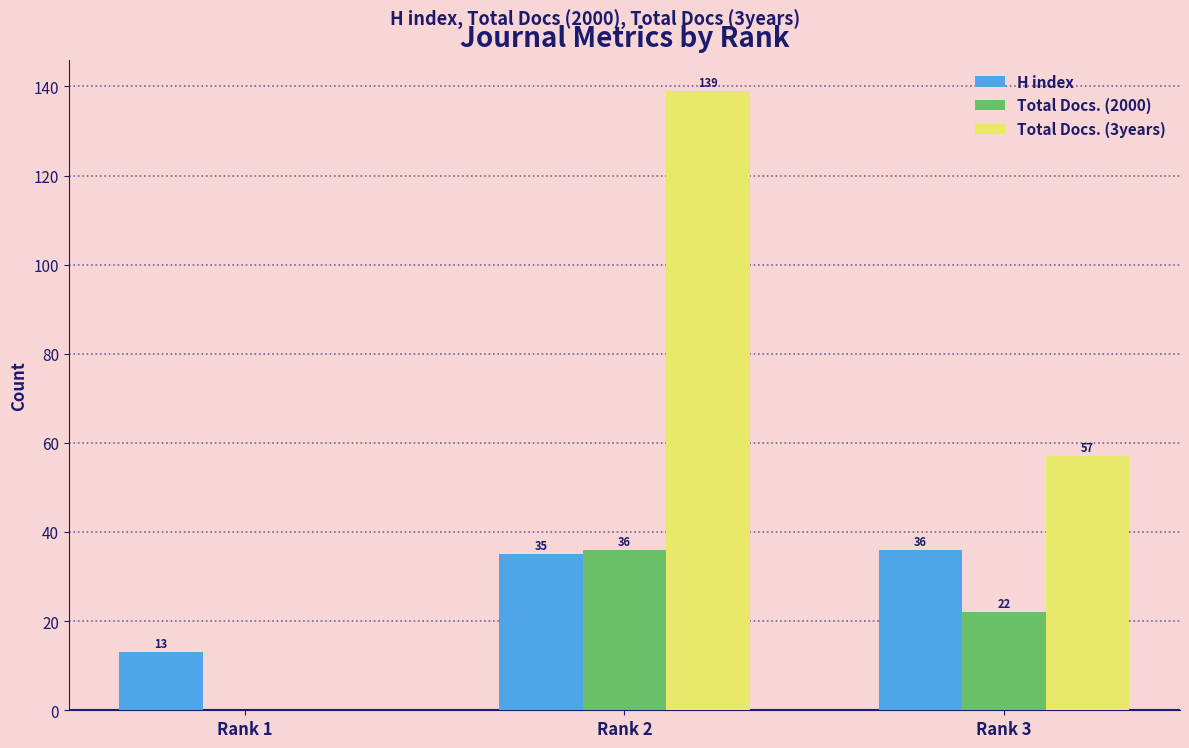

The H index series shows 21 at Rank 1. True or false?

False